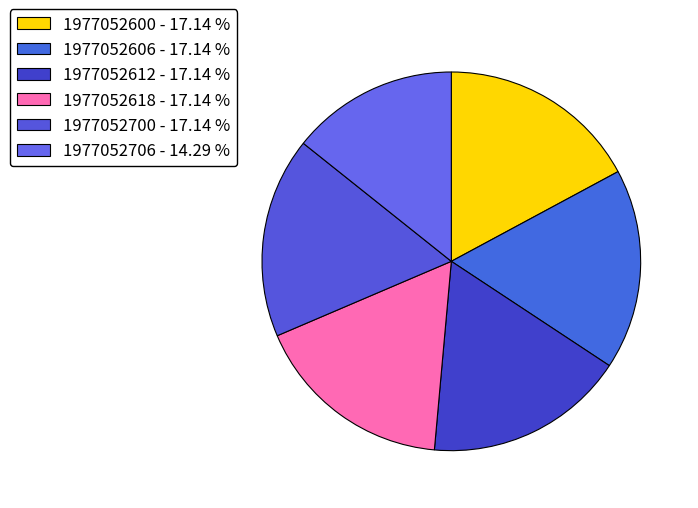

To the nearest percent, what is the combined percentage of 1977052612 and 1977052700?

34%